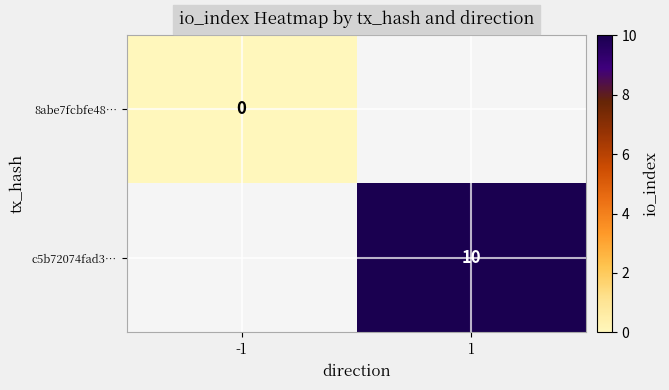

The c5b72074fad3… series shows 16.4 at 1. True or false?

False